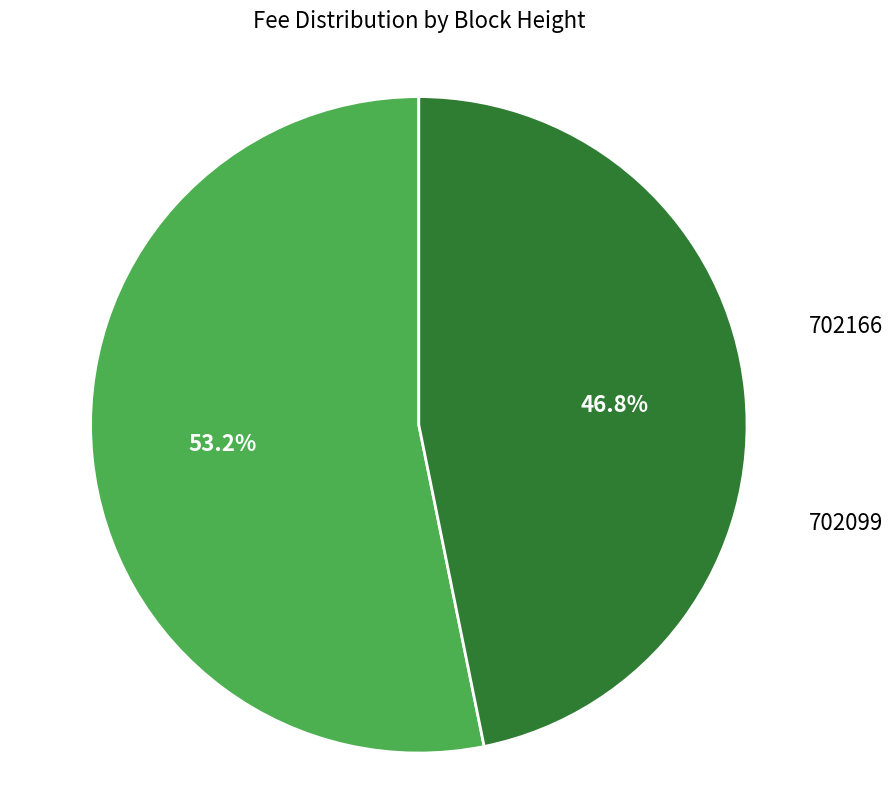

Is there any slice that represents more than half of the pie?

Yes